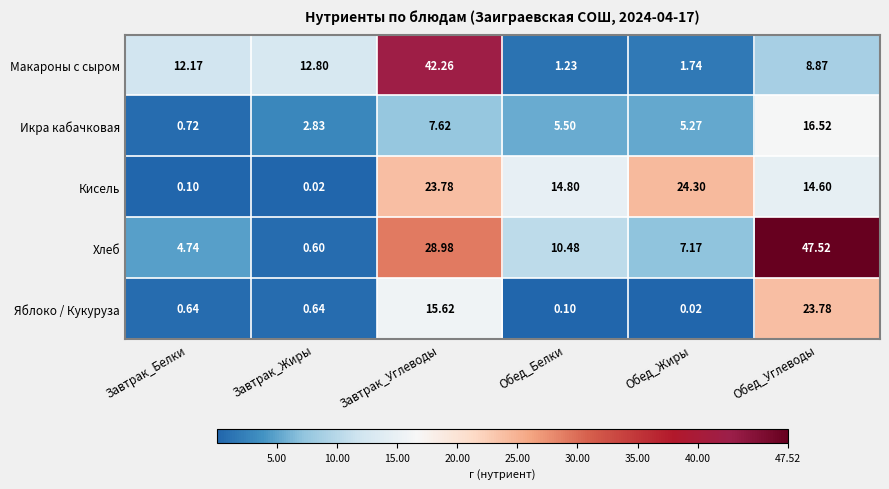

Which label corresponds to the largest value in the chart?

Обед_Углеводы